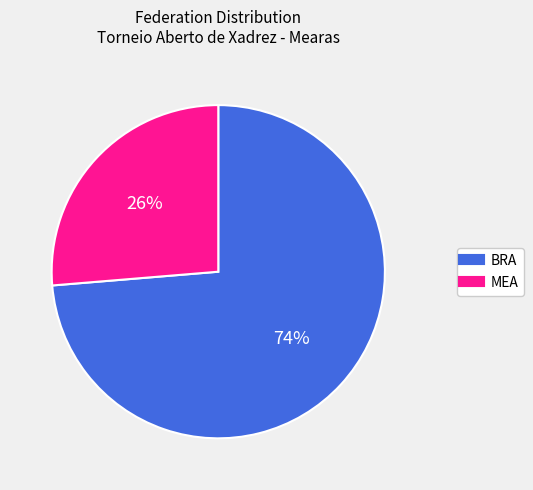

What is the largest slice in the pie chart?

BRA